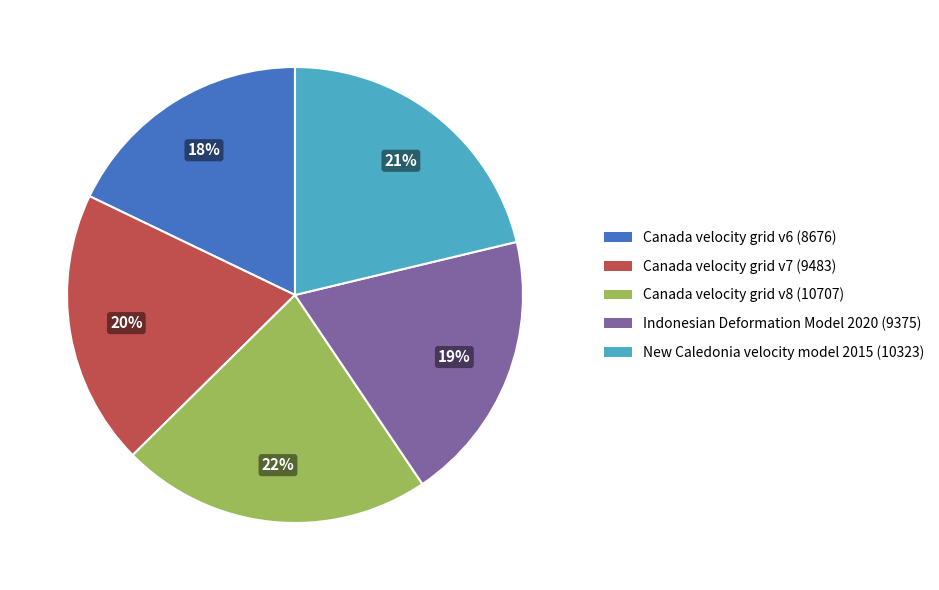

How many segments does this pie chart have?

5